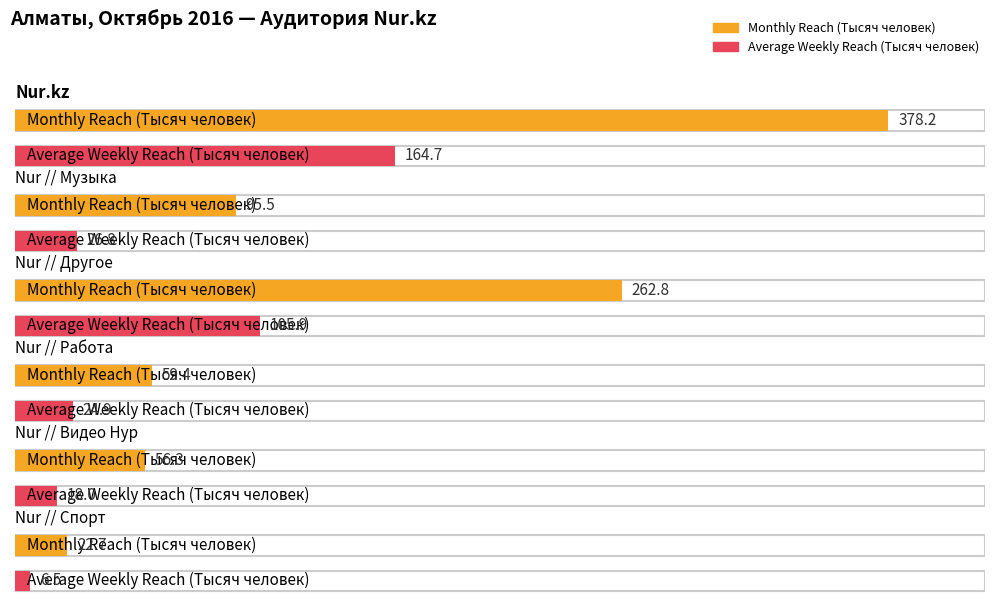

Reading left to right, what are all the values shown in this chart?

Monthly Reach (Тысяч человек): Nur.kz=378.2	Nur // Музыка=95.5	Nur // Другое=262.8	Nur // Работа=59.4	Nur // Видео Нур=56.3	Nur // Спорт=22.7
Average Weekly Reach (Тысяч человек): Nur.kz=164.7	Nur // Музыка=26.8	Nur // Другое=105.9	Nur // Работа=24.9	Nur // Видео Нур=18.0	Nur // Спорт=6.5